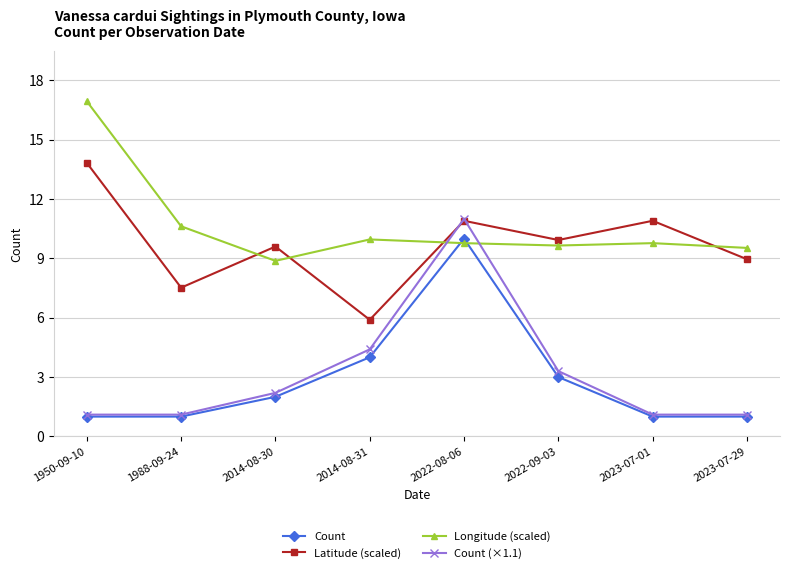

What is the label of the 3rd point from the left?

2014-08-30